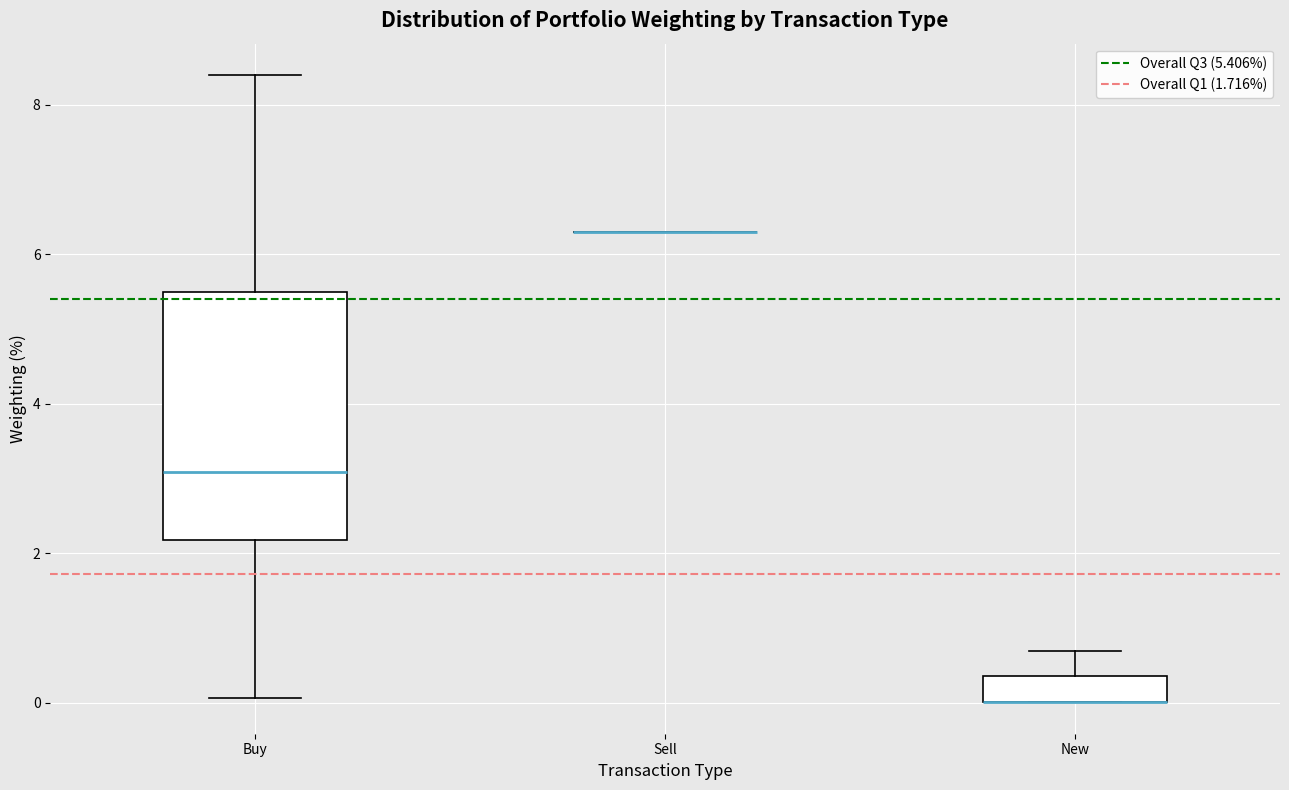

Which box is the tallest, from its lower edge to its upper edge?

Buy